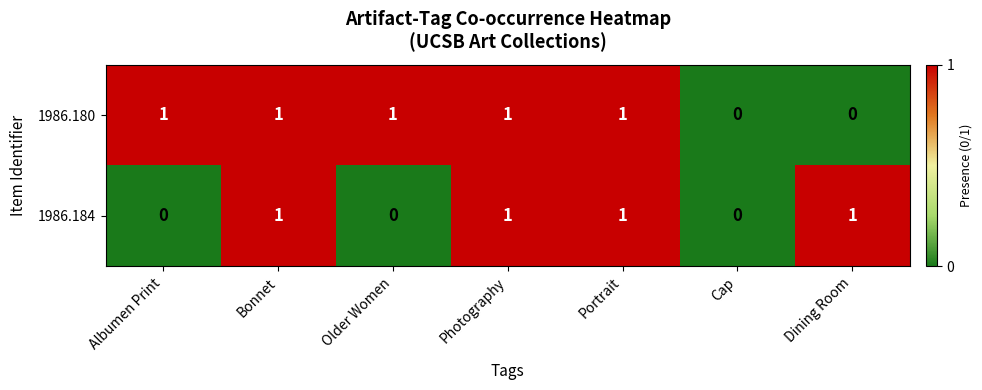

How many 1986.184 values are between 0 and 1?

7